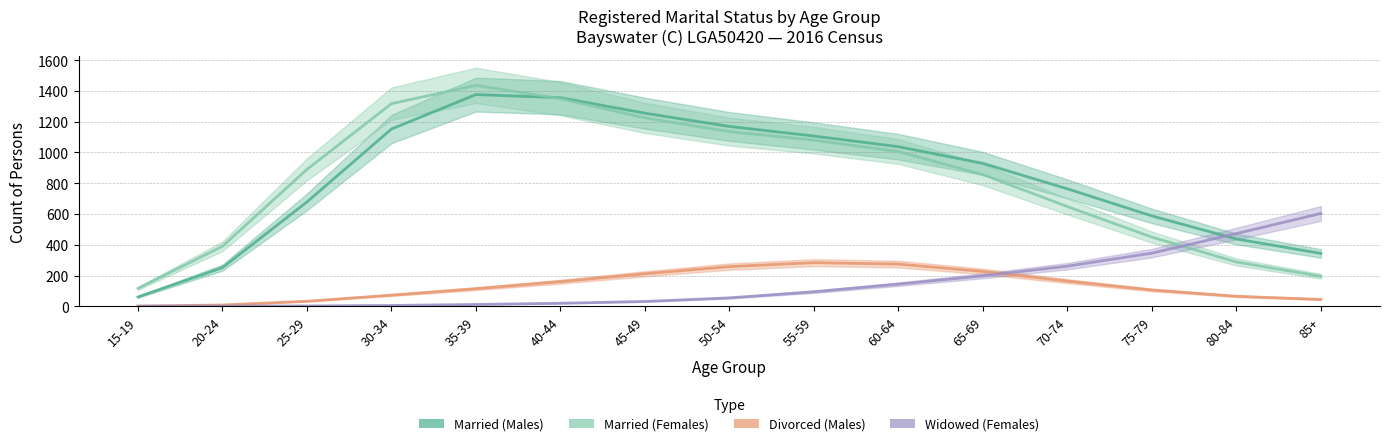

True or false: Married (Females) has a value of 855.8 at 65-69.

True